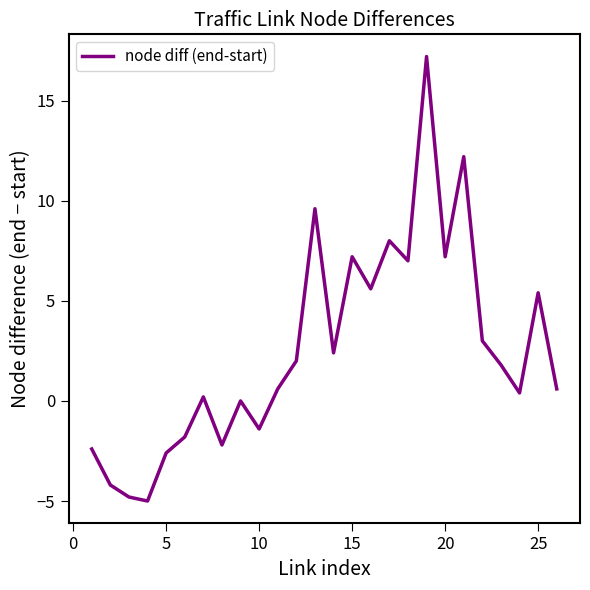

Does the chart display data point markers on the line(s)?

No